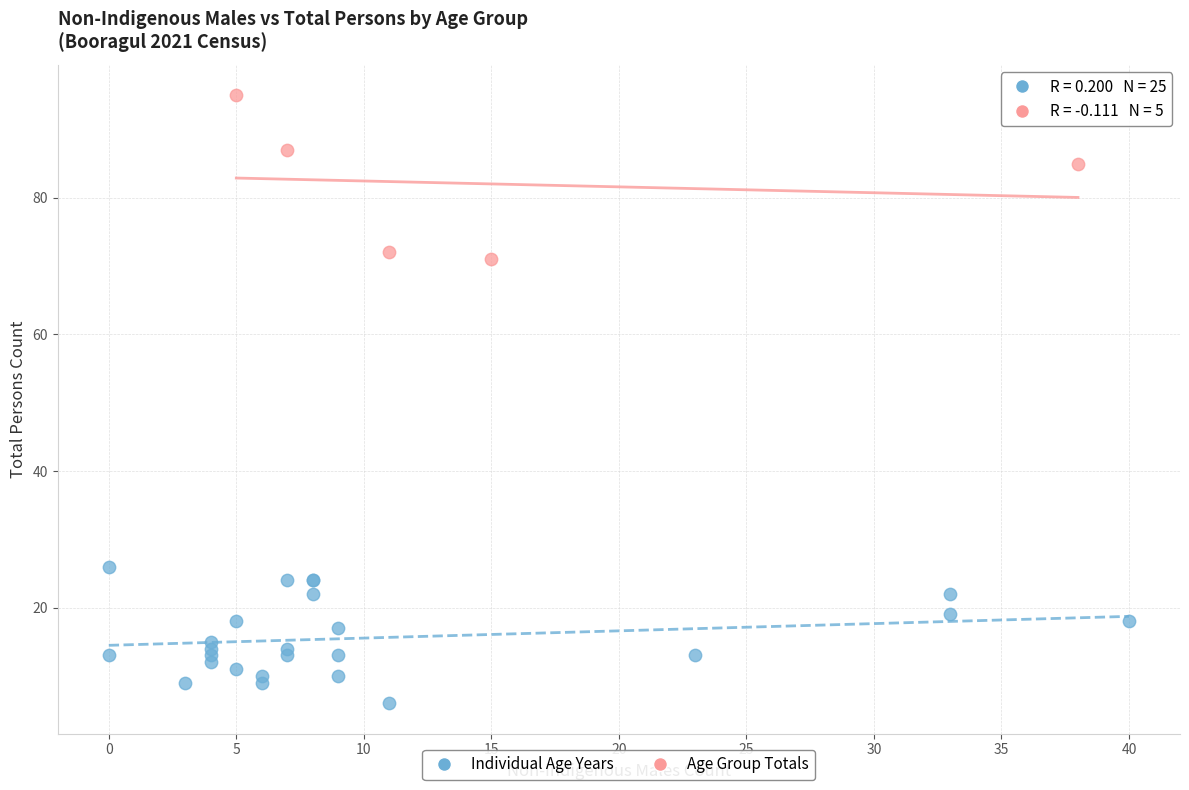

Which series contains the lowest Y value?

Individual Age Years